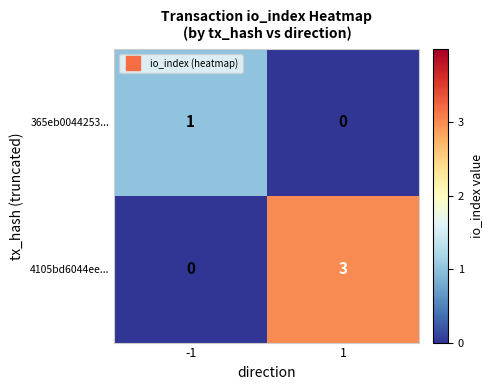

Reading left to right, list all the values displayed in this chart.

365eb0044253...: 1	0
4105bd6044ee...: 0	3